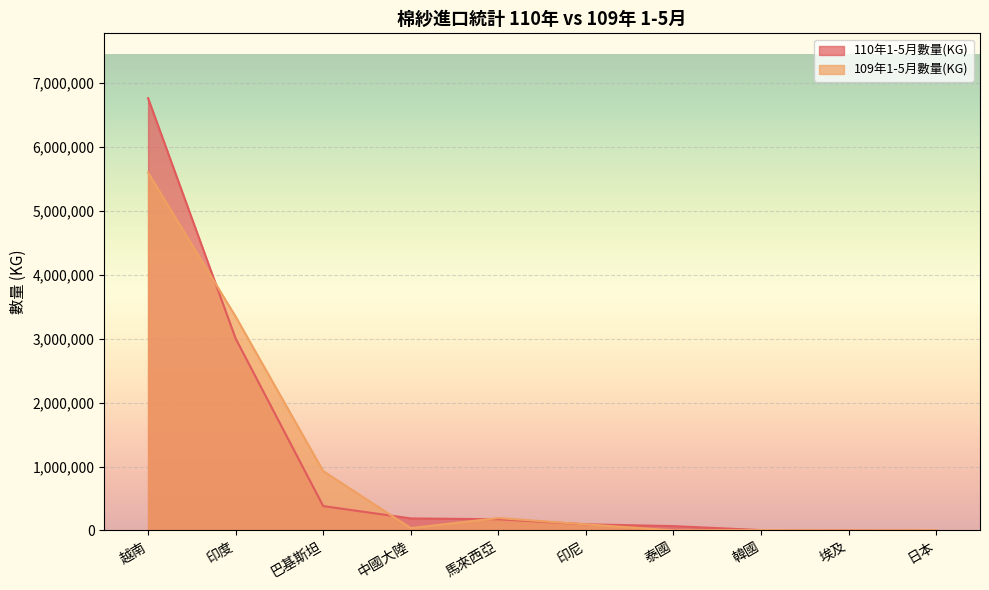

Where does the 110年1-5月數量(KG) series first go above 174599?

越南